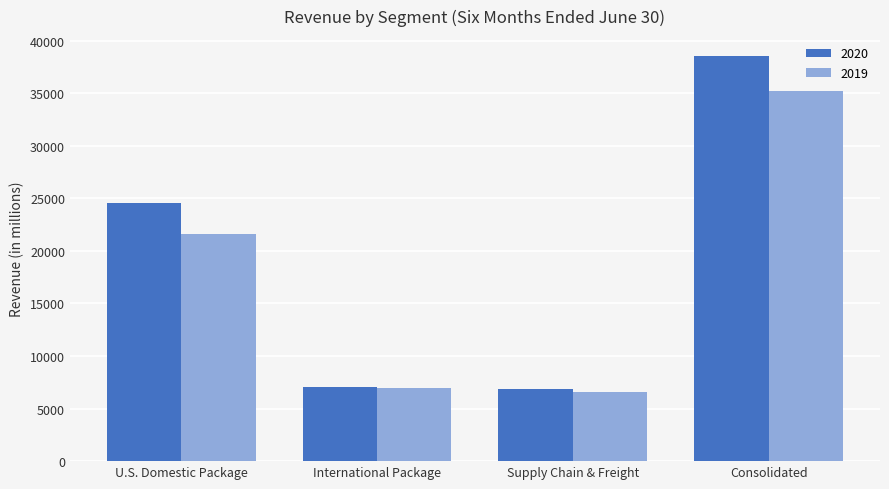

How many values in the 2020 series are below 24530?

2